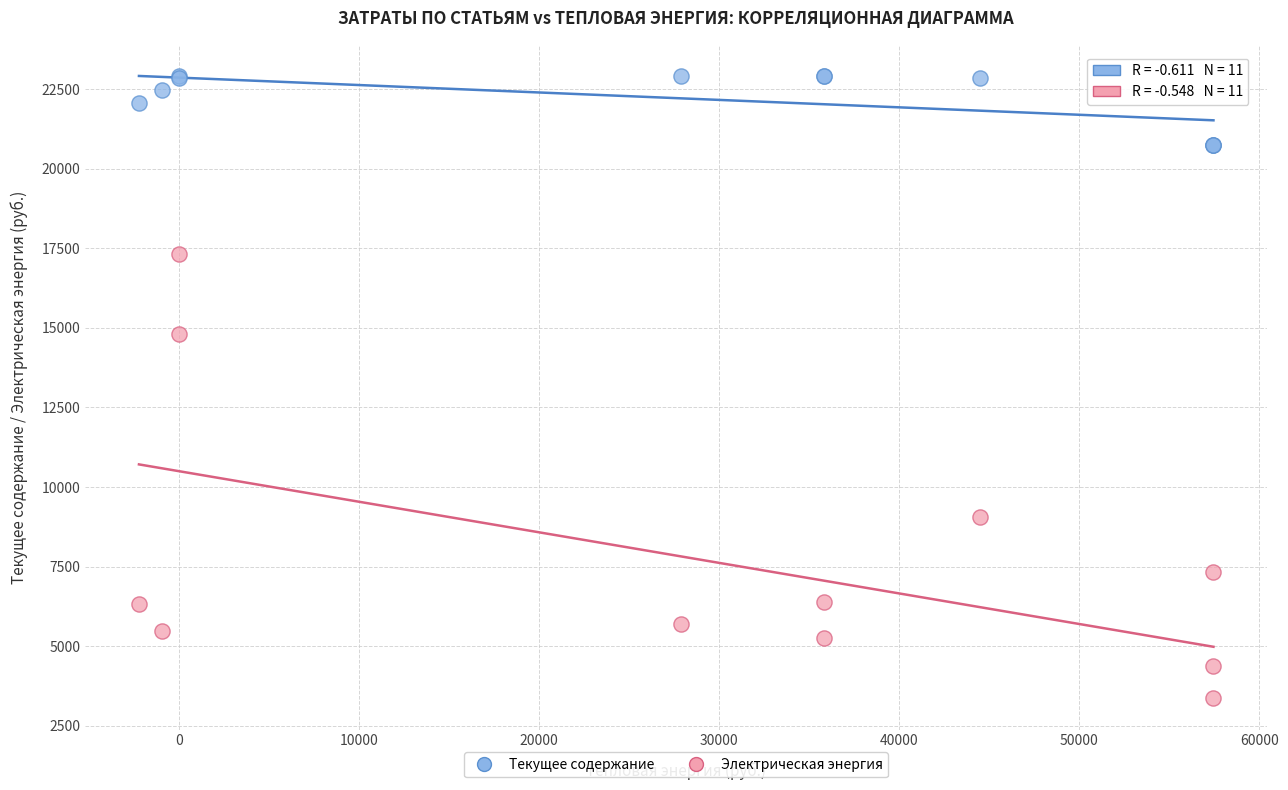

Which series has the widest spread of Y values?

Электрическая энергия